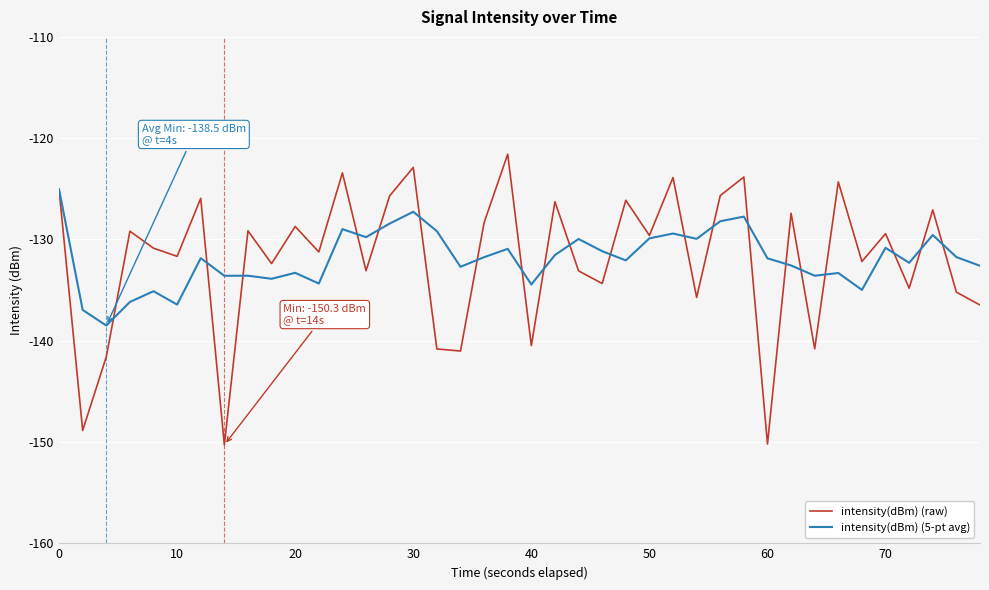

How many lines are shown in the chart?

2